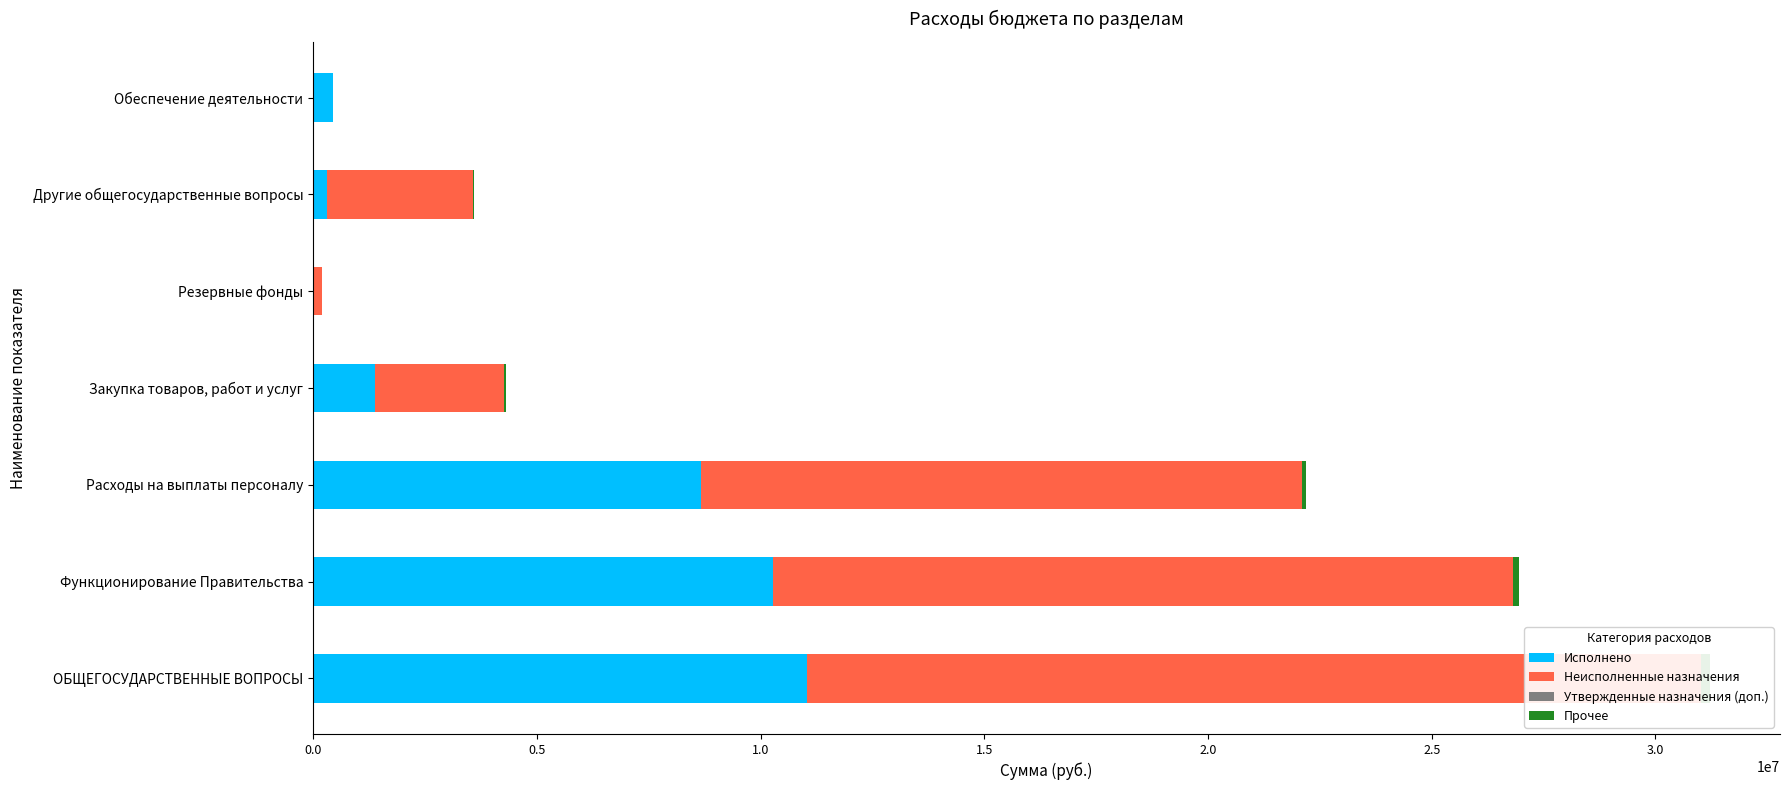

What position from the right is 2.0?

3